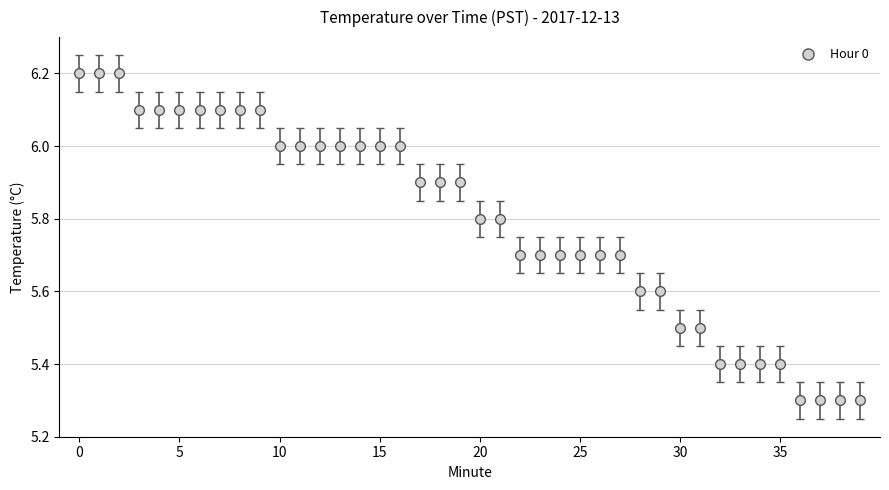

What is the average value?

5.8